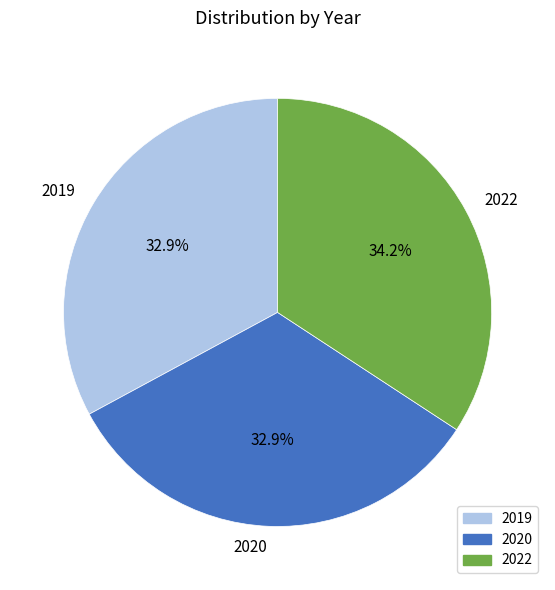

The 2019 slice represents 33% of the pie. True or false?

True